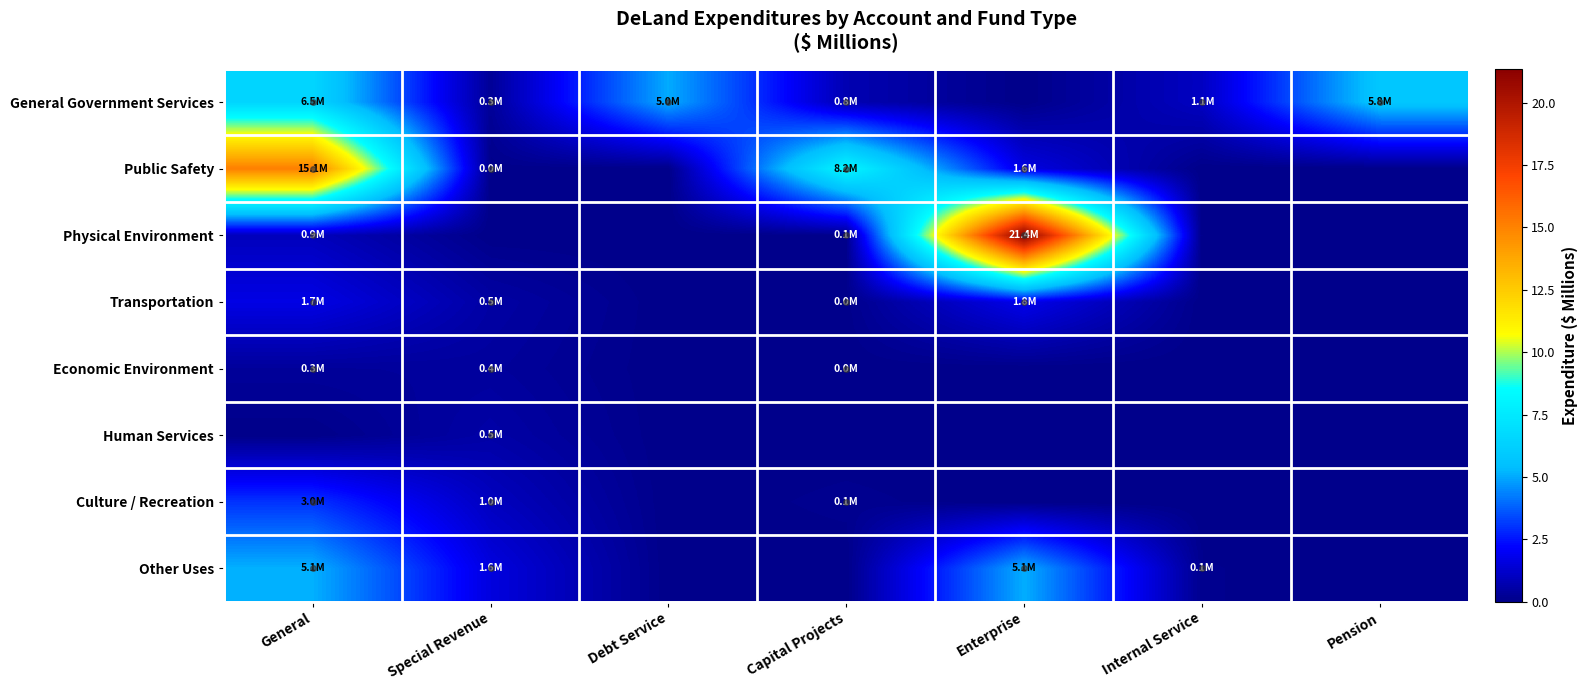

Rank the series by their maximum value, from highest to lowest.

Physical Environment, Public Safety, General Government Services, Other Uses, Culture / Recreation, Transportation, Human Services, Economic Environment